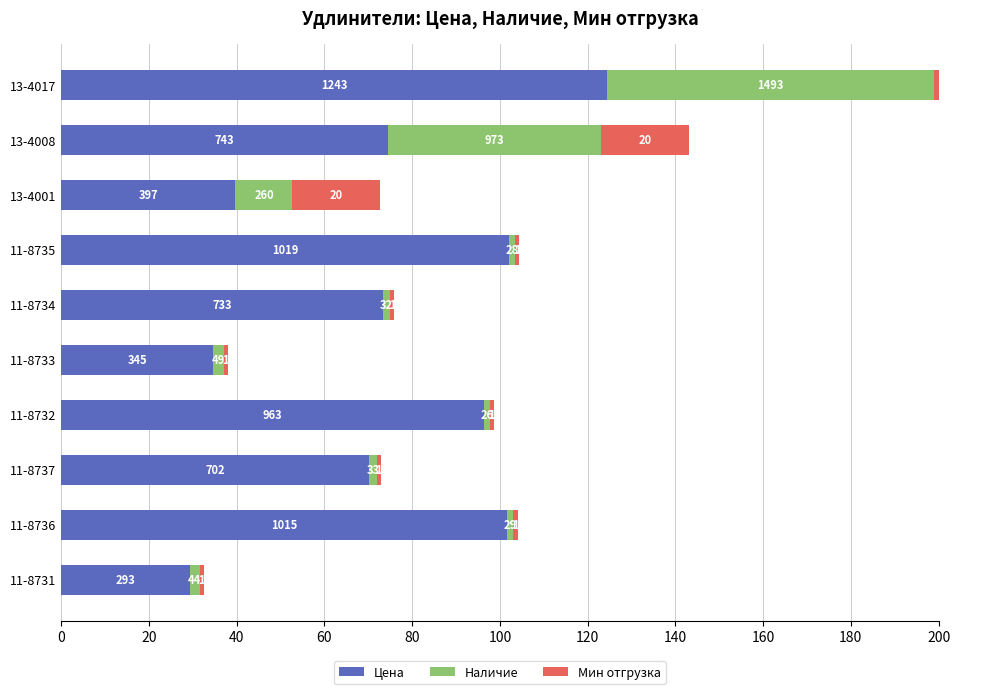

List the series in order of their peak value, highest first.

Цена, Наличие, Мин отгрузка